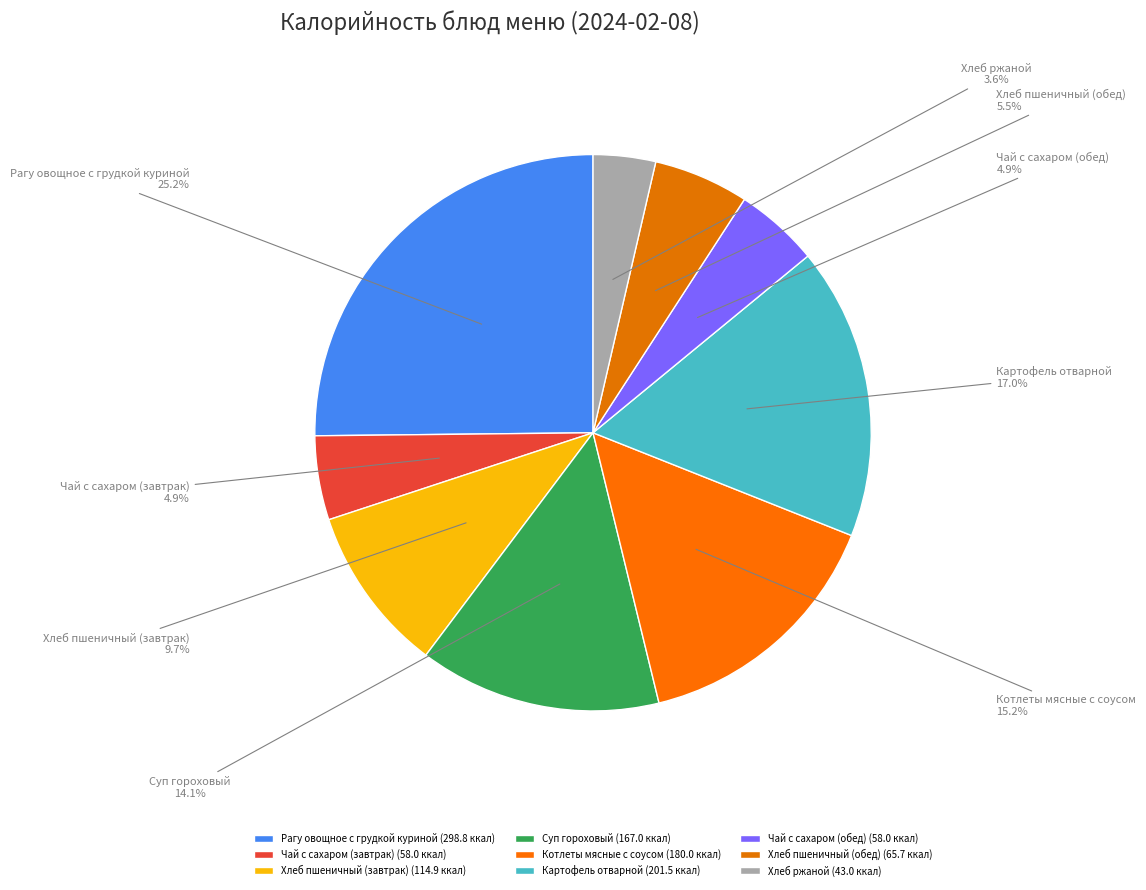

How much of the chart is everything except Рагу овощное с грудкой куриной?

74.8%